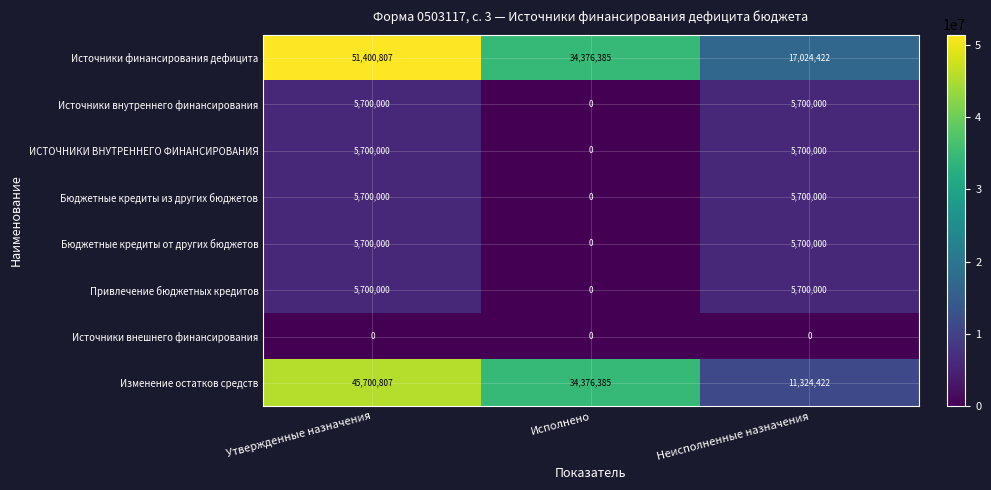

Rank the categories by Источники финансирования дефицита value from lowest to highest.

Неисполненные назначения, Исполнено, Утвержденные назначения